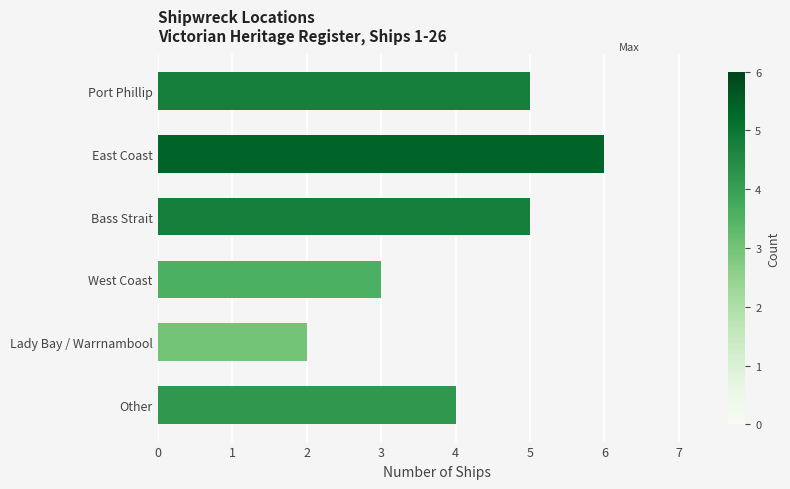

What is the difference between the maximum and minimum values?

4